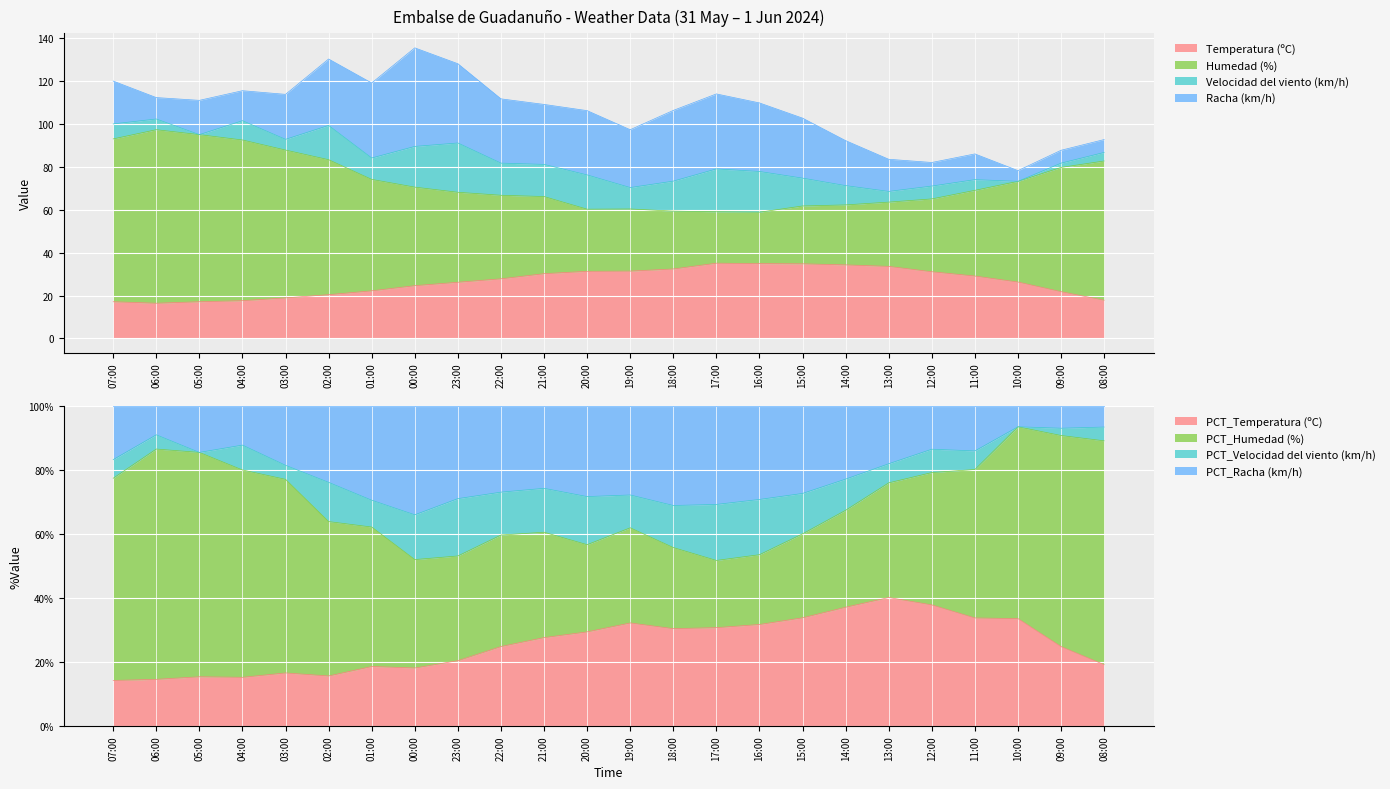

What is the total value across all series at 18:00?

91.8